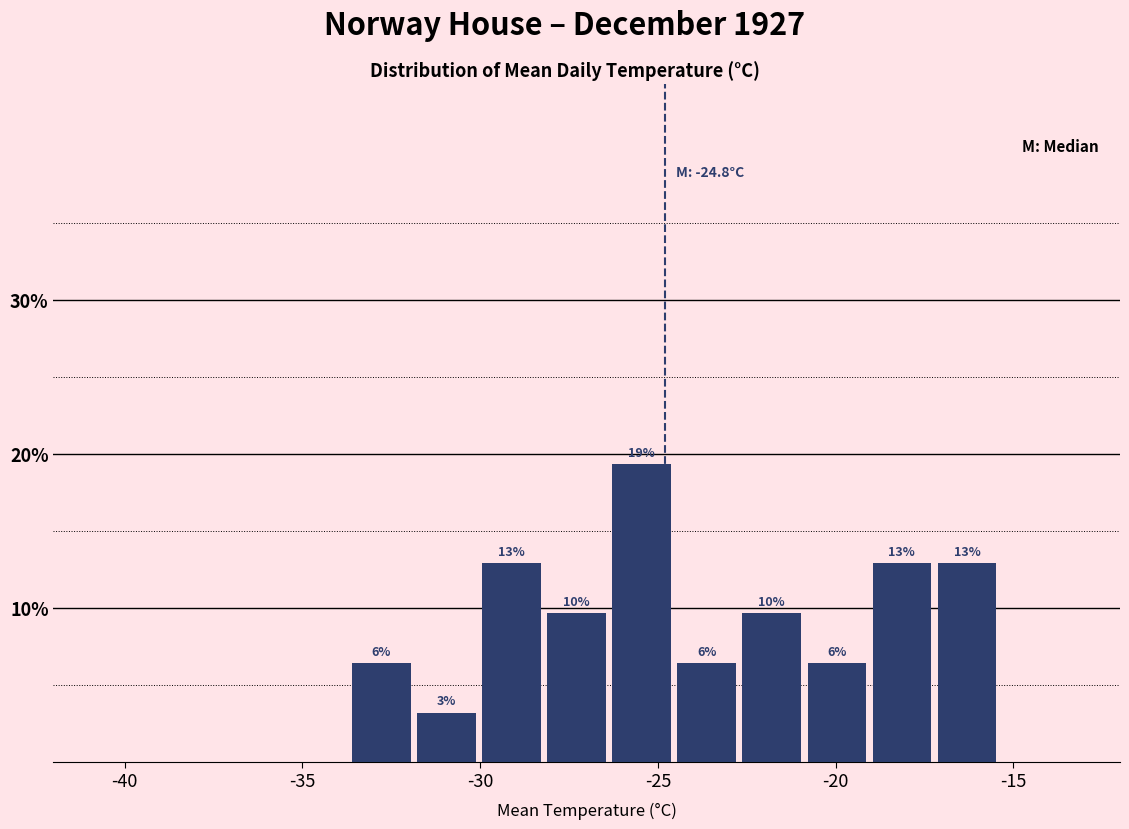

Read against the x-axis, roughly where is the centre of the tallest bar?

-25.5